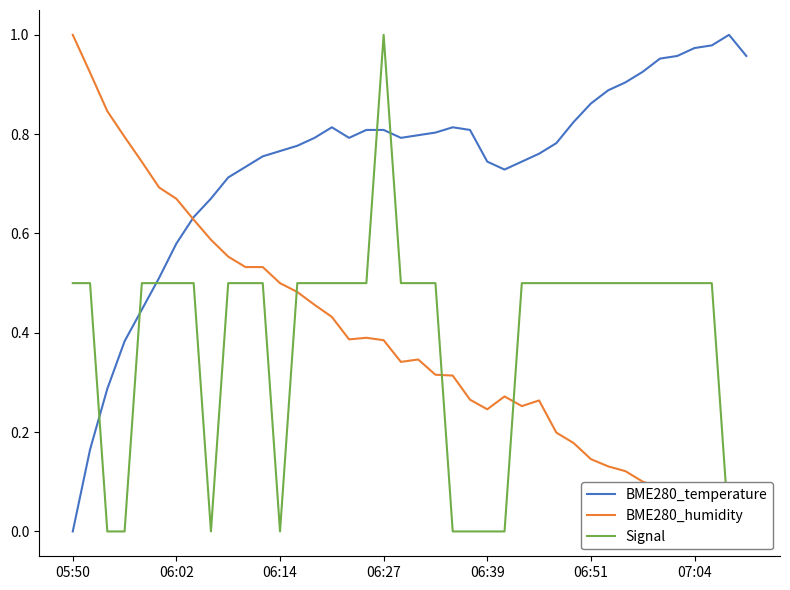

How many values in the BME280_humidity series exceed 0?

39